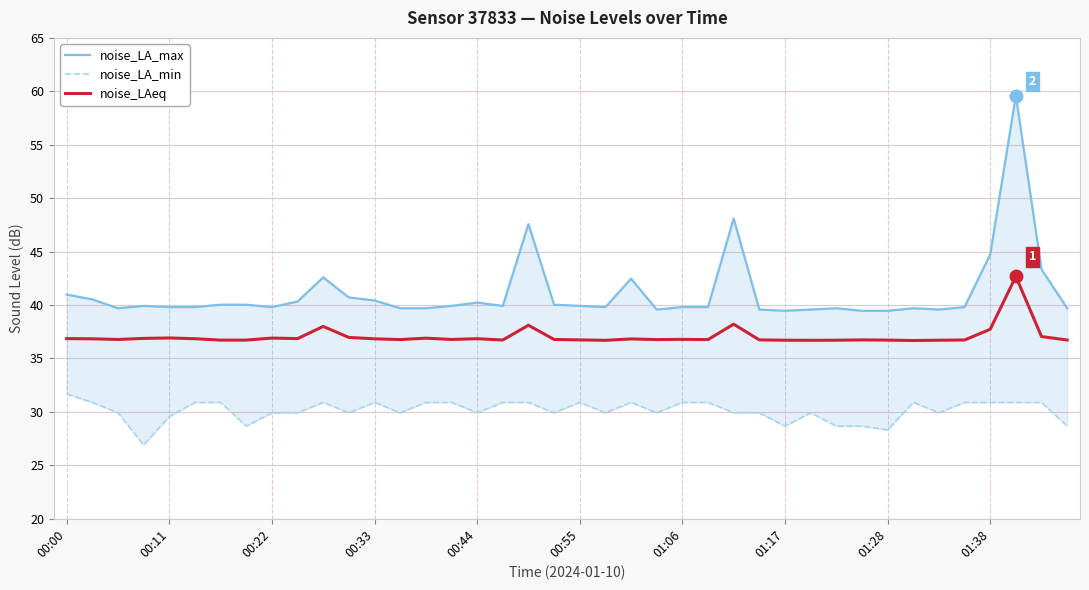

At 21, list the series in order from largest to smallest.

noise_LA_max, noise_LAeq, noise_LA_min